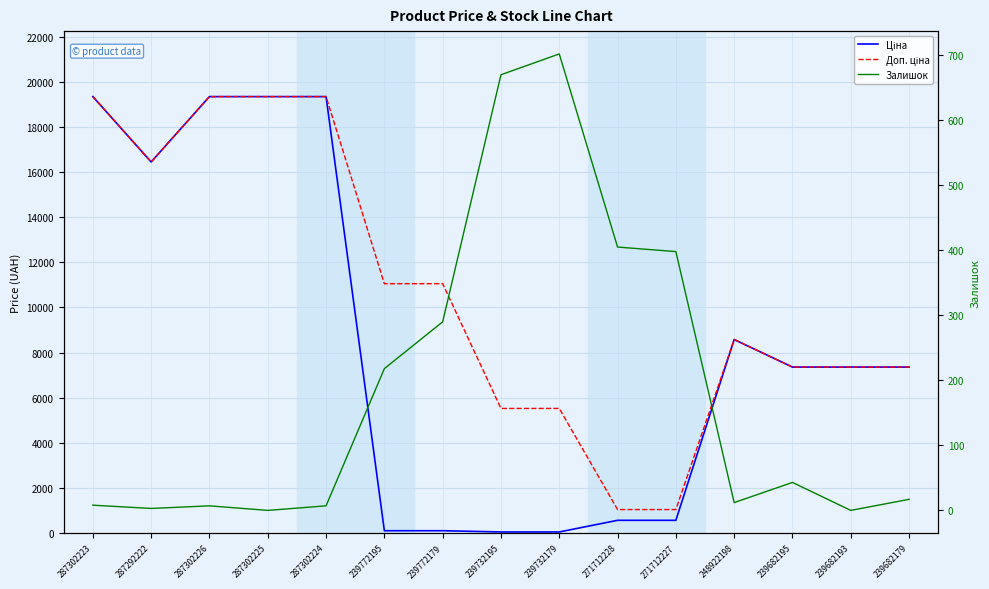

Which series has the largest total across all categories?

Доп. ціна